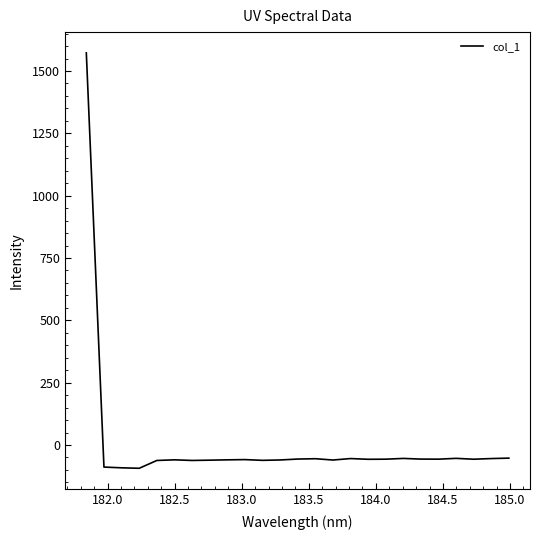

What is the difference between the maximum and minimum values?

1666.2